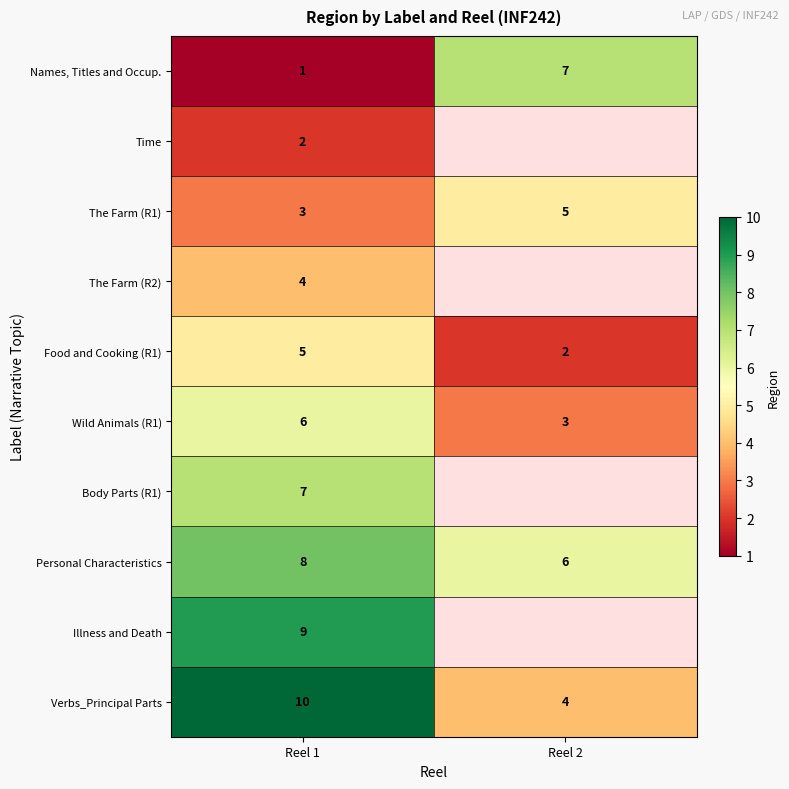

Is the value of Personal Characteristics at Reel 1 greater than the value of Wild Animals (R1) at Reel 1?

Yes